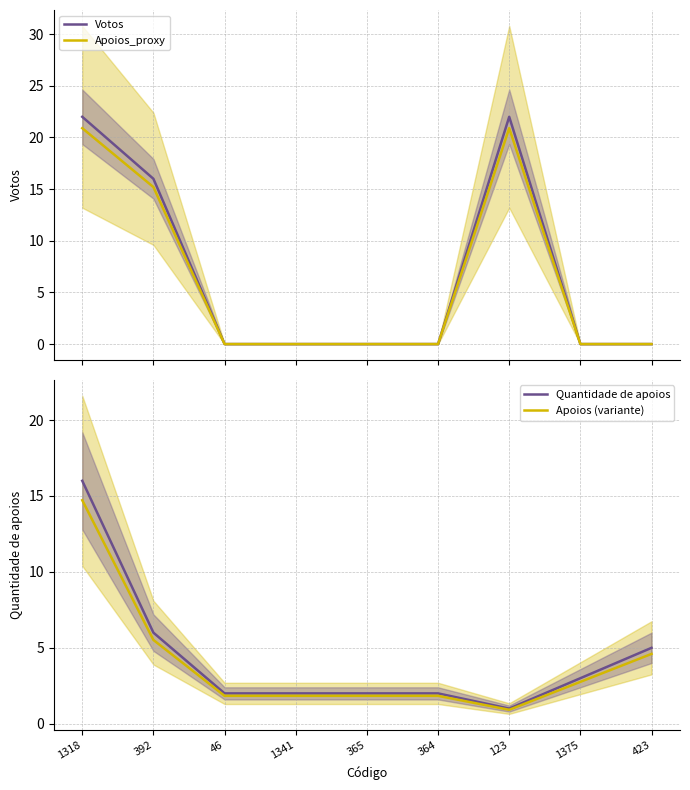

True or false: Votos has a value of 13.1 at 1318.

False